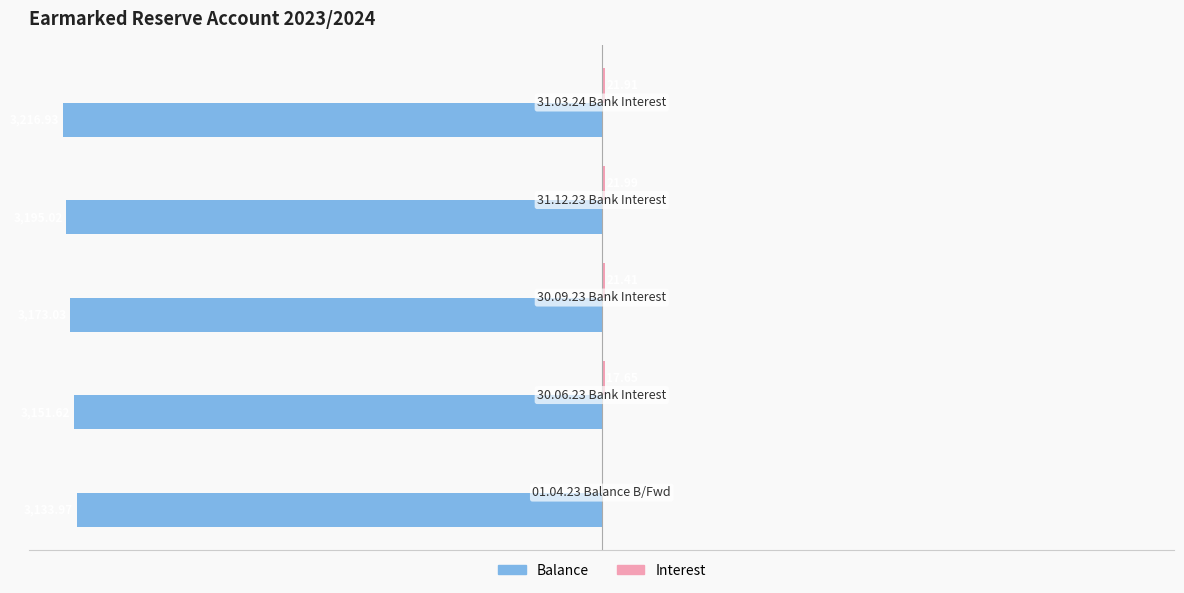

What is the difference between the second highest and minimum values in the Interest series?

21.9